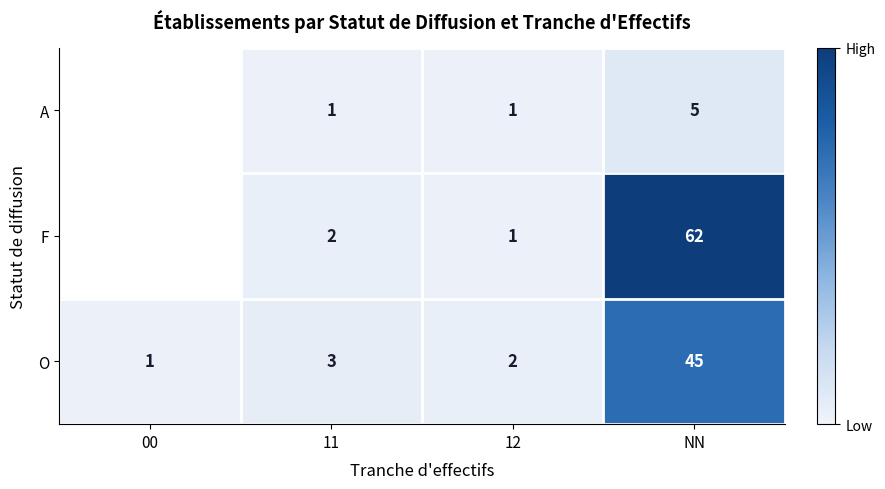

True or false: F has a value of 2 at 11.

True